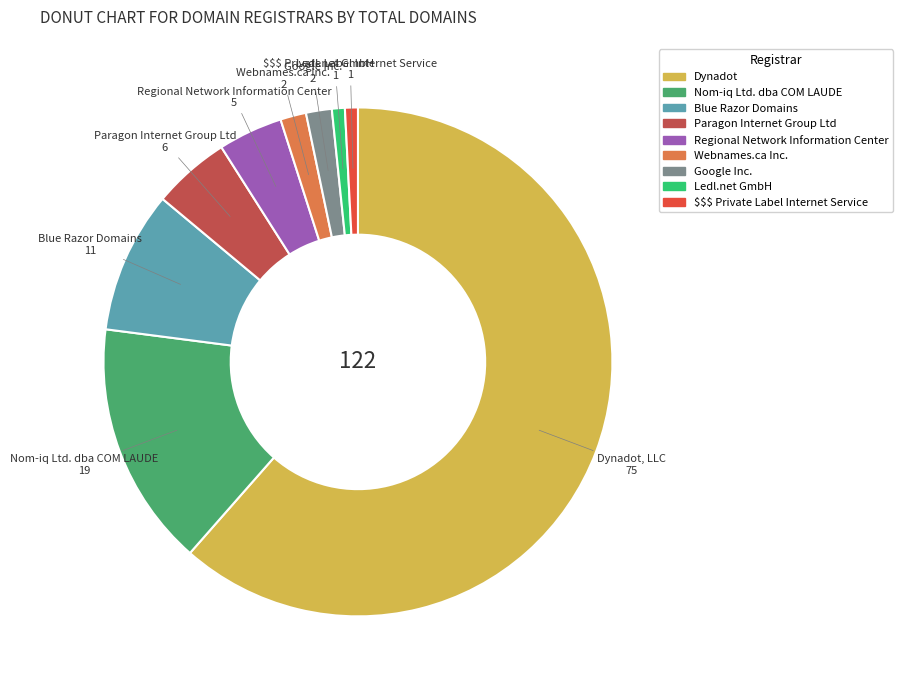

Does any single category account for the majority?

Yes